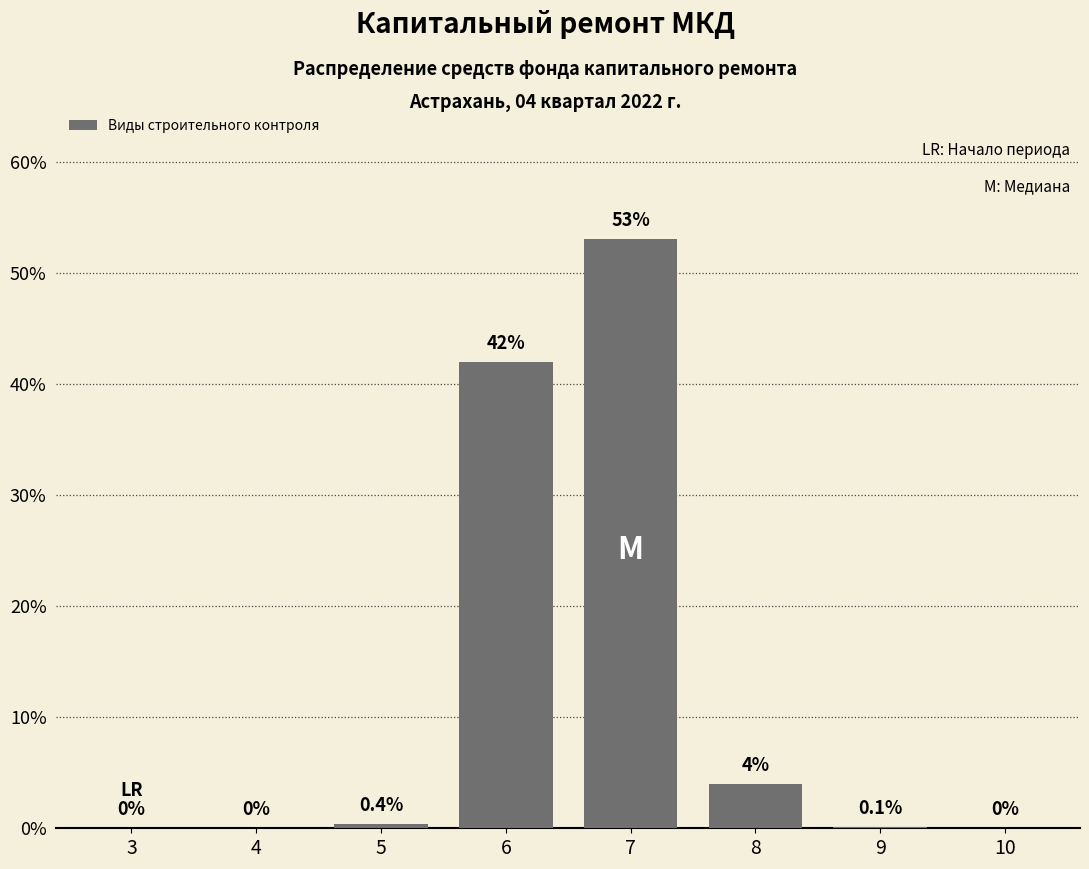

Reading left to right, list all the values displayed in this chart.

3=0.0	4=0.0	5=0.4	6=42.0	7=53.0	8=4.0	9=0.1	10=0.0